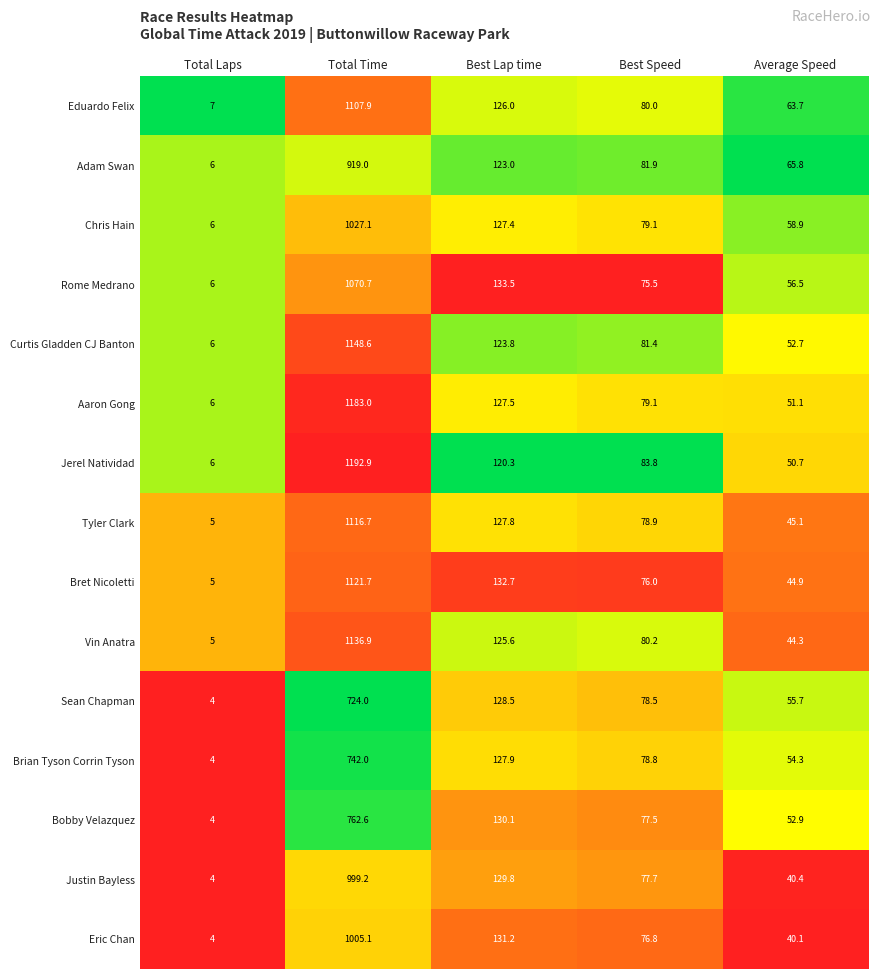

What is the difference between the highest and lowest values at Best Lap time?

13.2